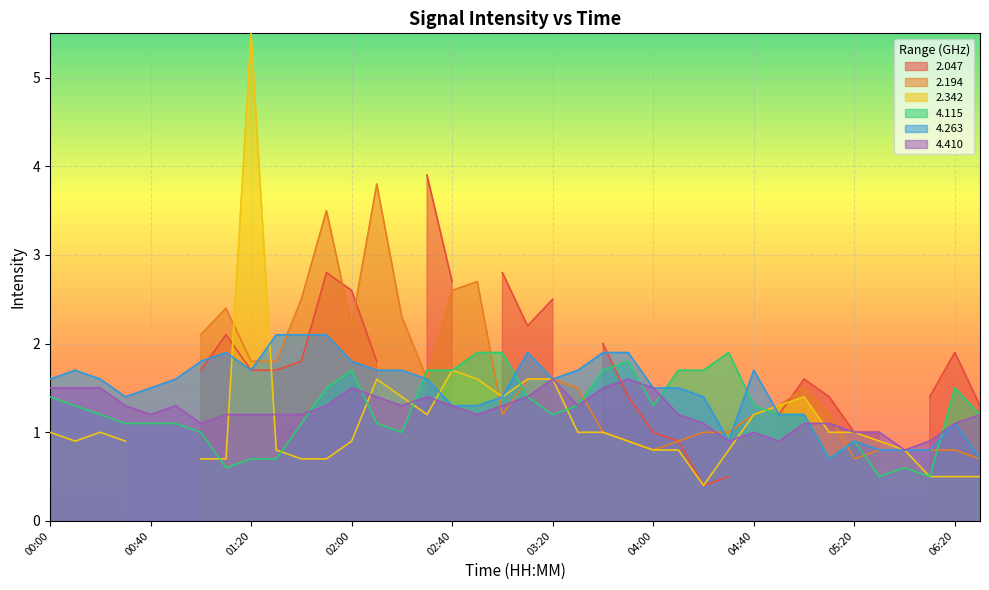

True or false: 4.115 has a value of 1.2 at 03:20.

True